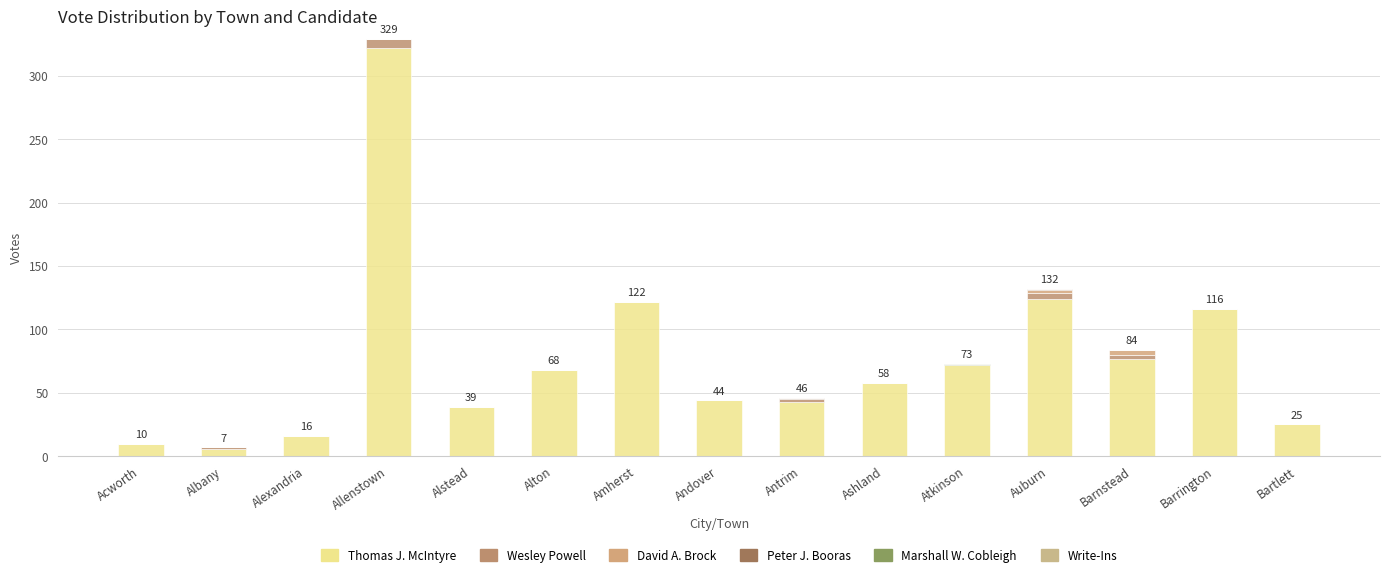

At how many categories does at least one series exceed 78?

4